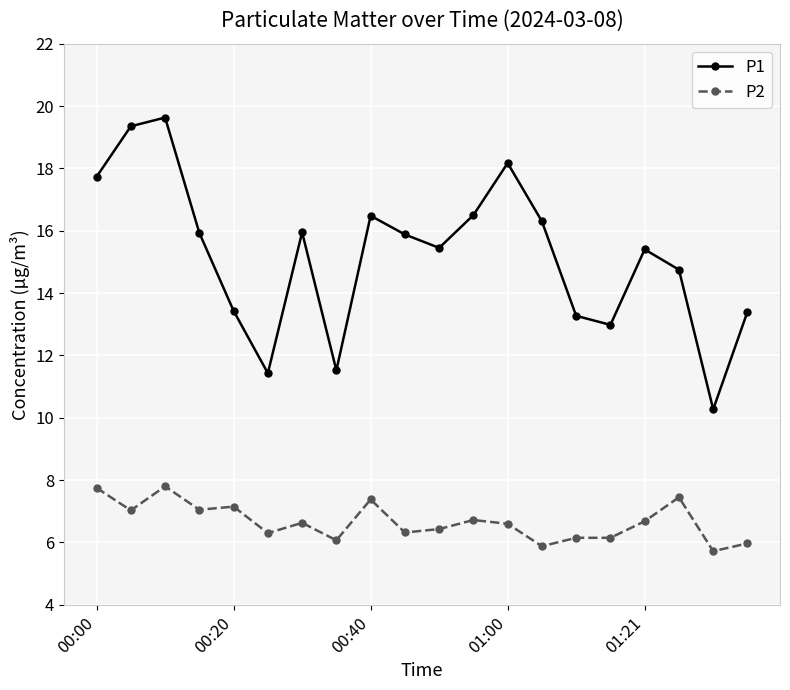

Does the chart have visible grid lines?

Yes